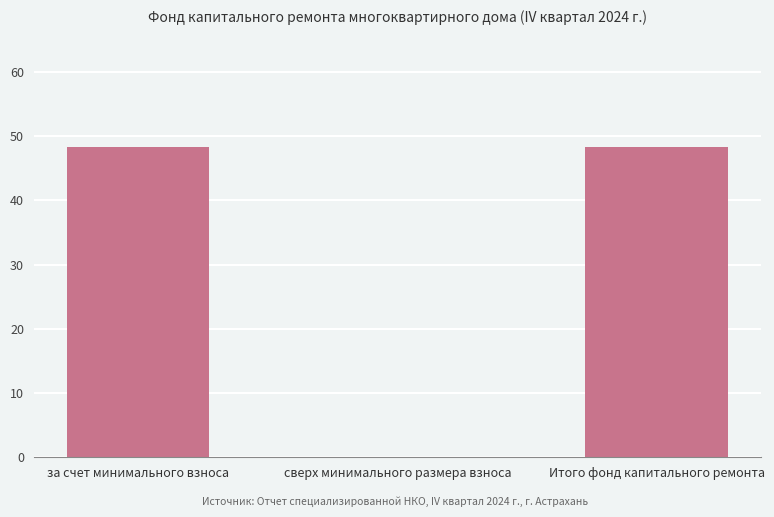

At which label does the data first exceed 48?

за счет минимального взноса